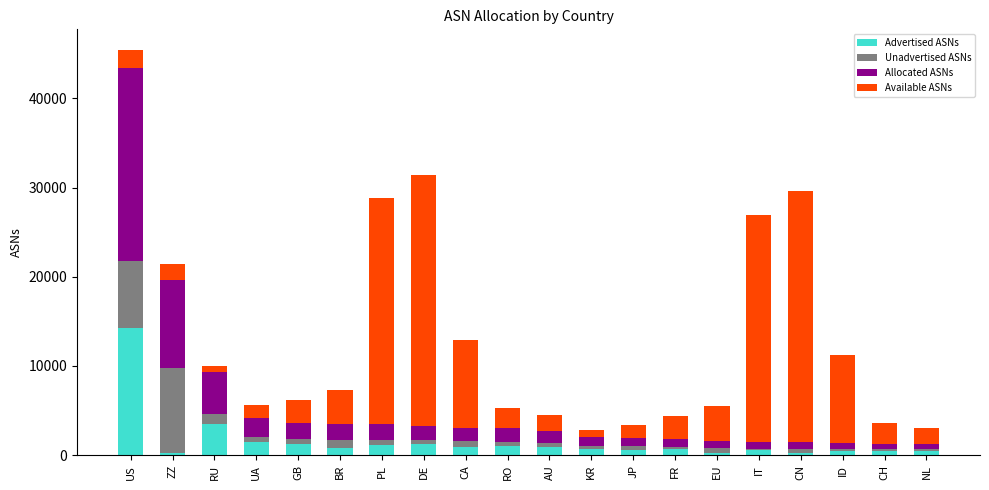

At which category is the sum across all series the highest?

US